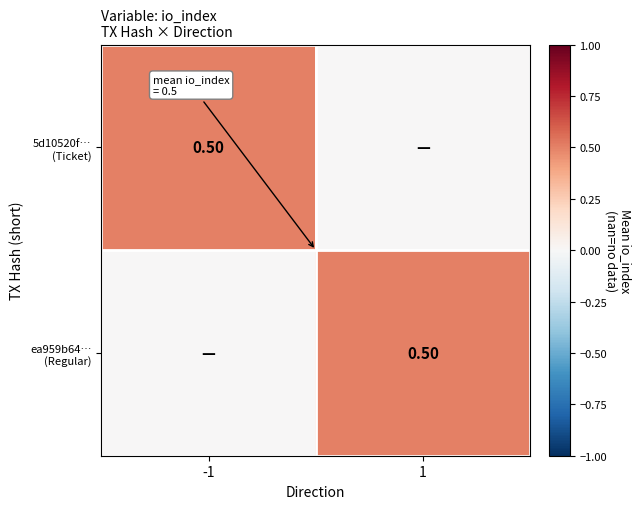

The ea959b64… (Regular) series shows 0.3 at 1. True or false?

False